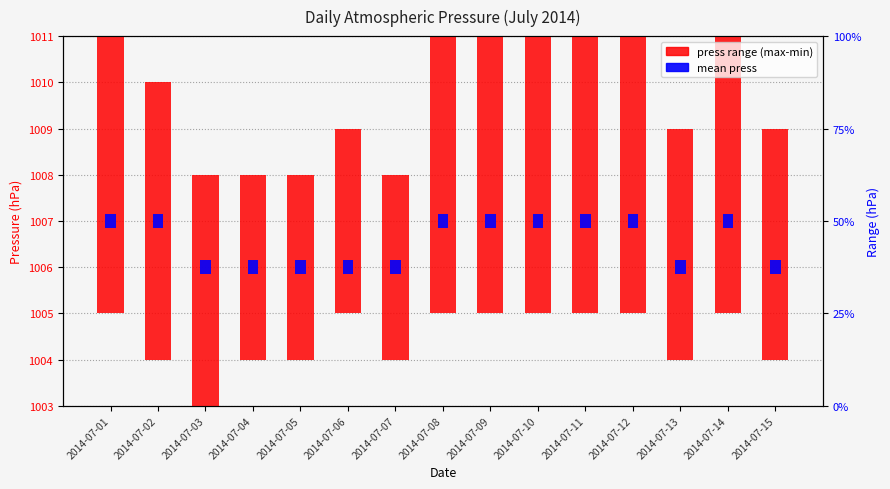

What is the smallest value displayed?

0.3